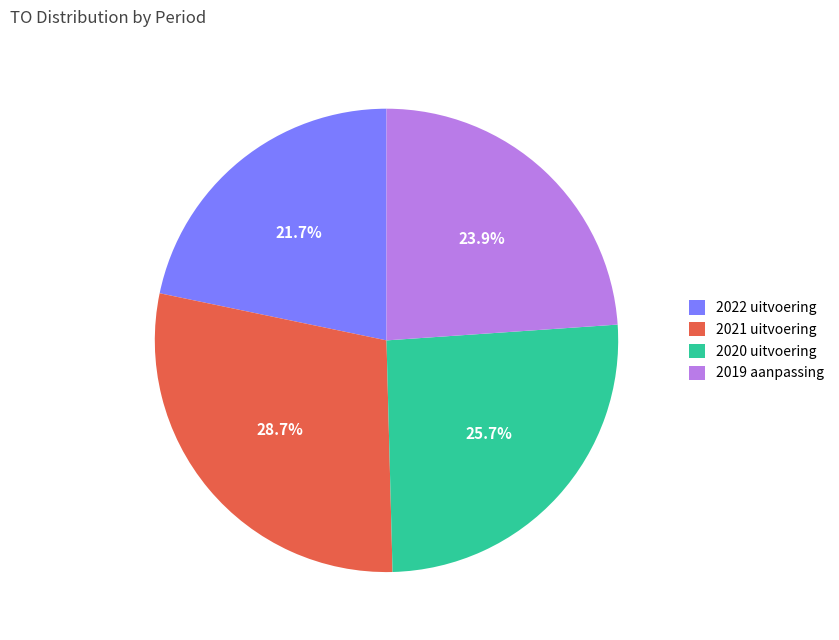

Is it true that 2019 aanpassing is 11% of the pie?

False